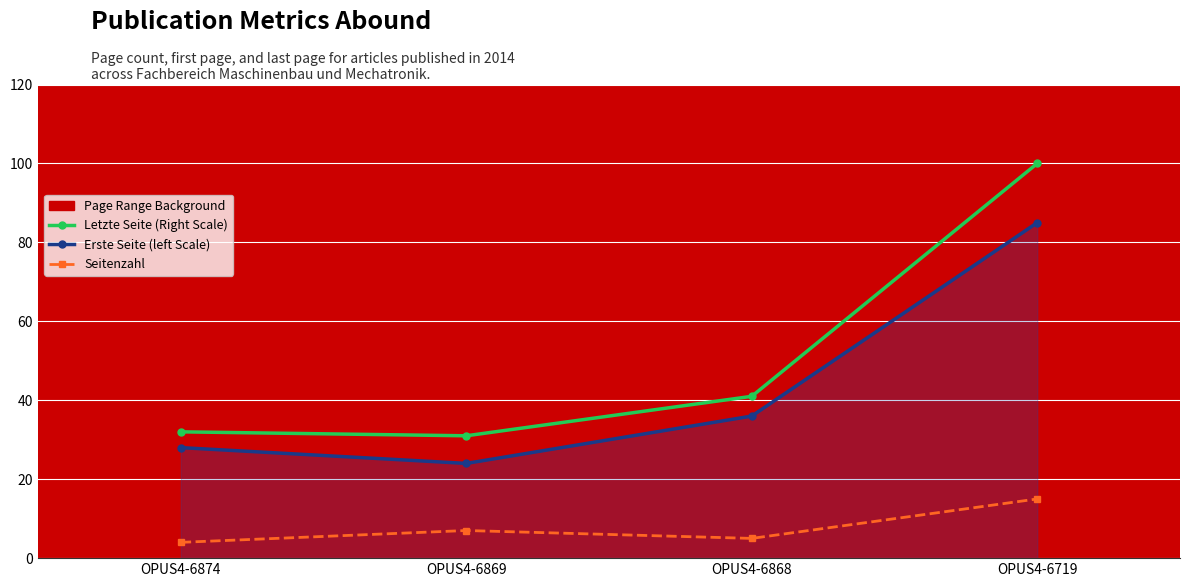

What is the average value of the Seitenzahl series?

8